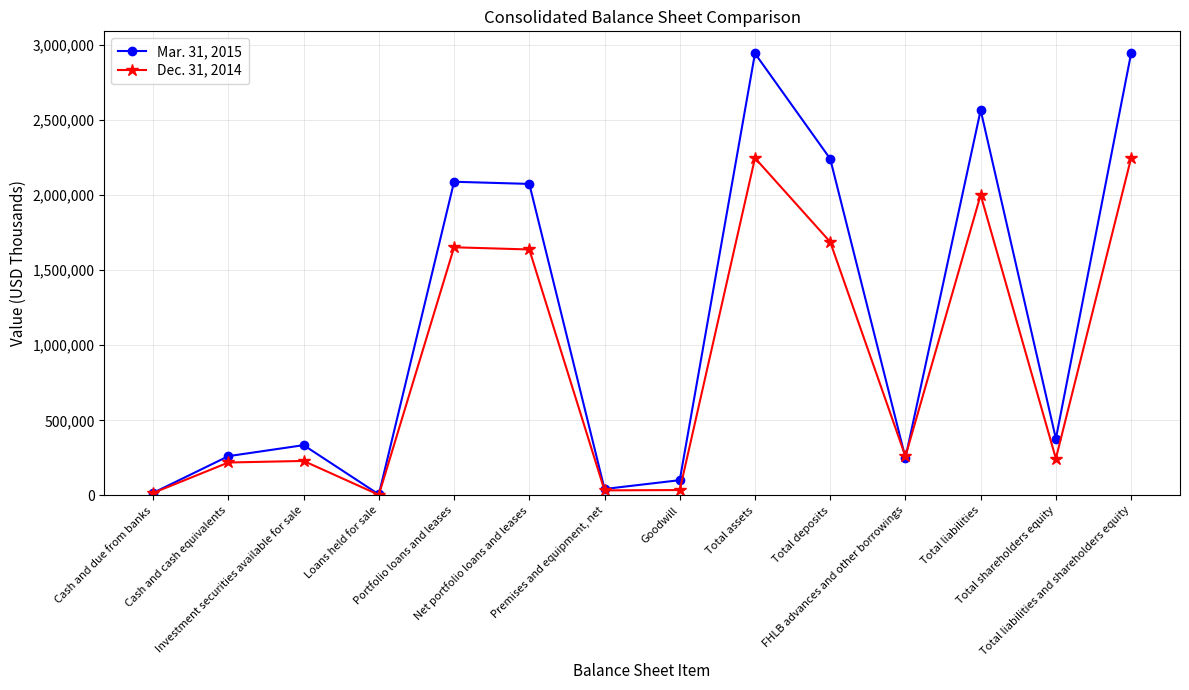

At which label does Mar. 31, 2015 first exceed 377903?

Portfolio loans and leases